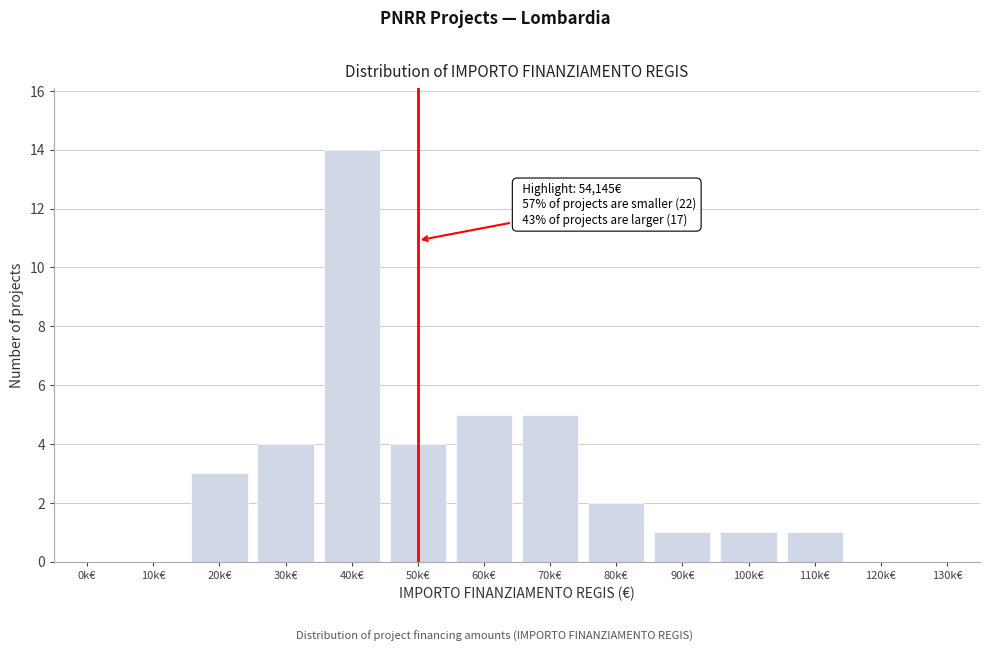

Reading left to right, list all the values displayed in this chart.

0k€=0	10k€=0	20k€=3	30k€=4	40k€=14	50k€=4	60k€=5	70k€=5	80k€=2	90k€=1	100k€=1	110k€=1	120k€=0	130k€=0